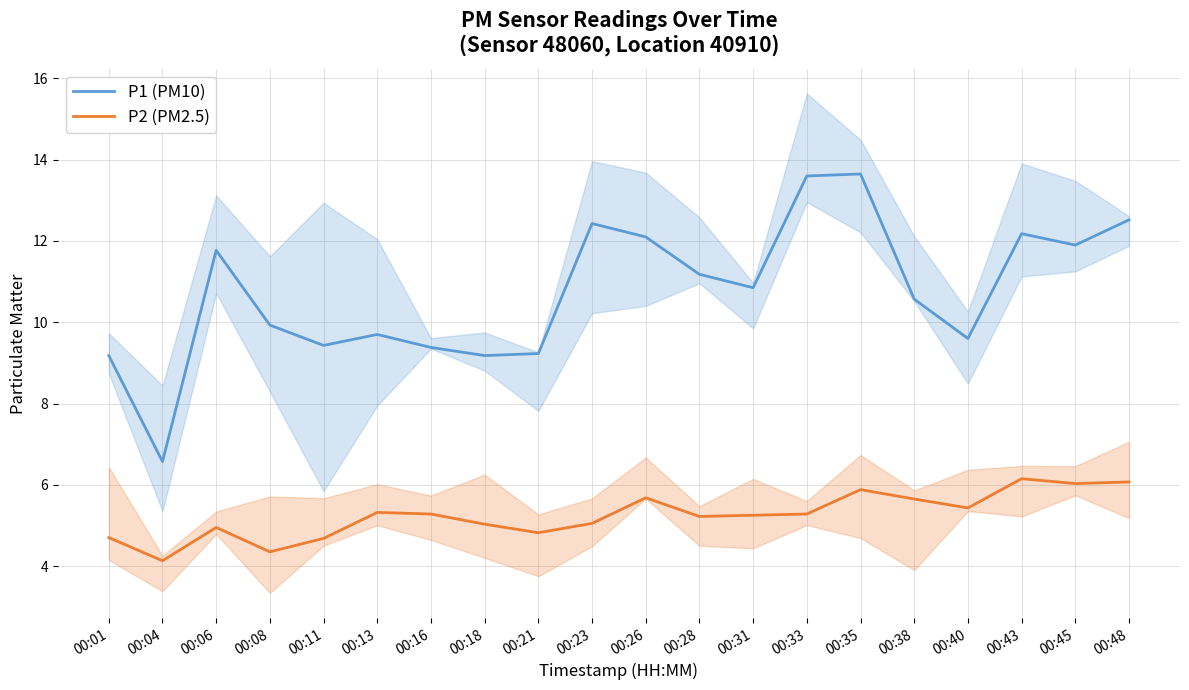

Which category has the highest value in the P2 (PM2.5) series?

00:43